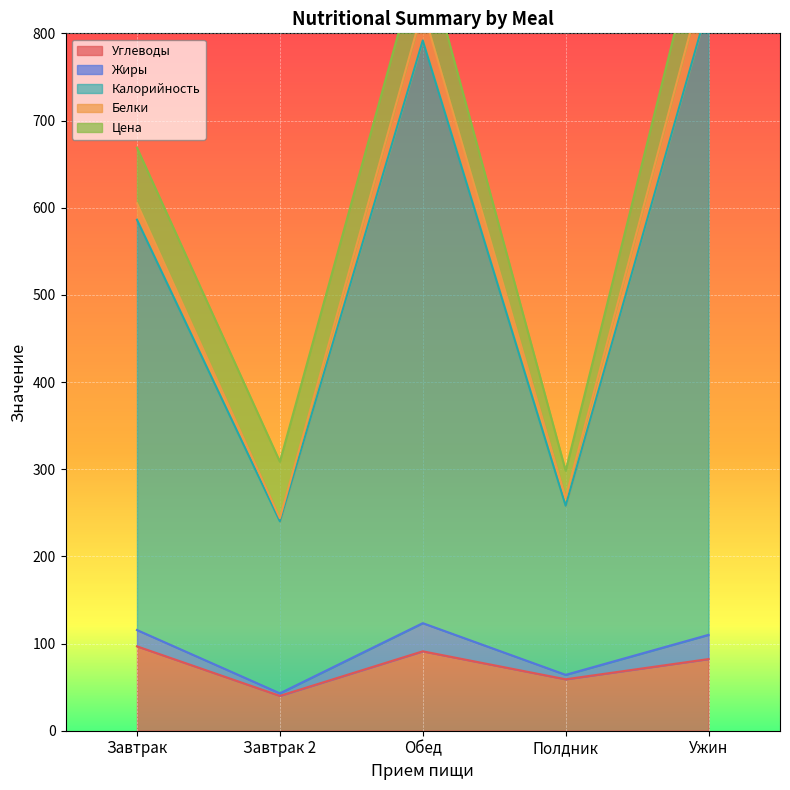

At how many categories does at least one series exceed 438?

3